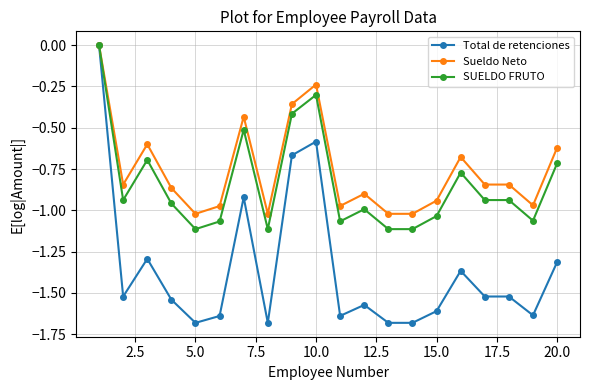

Which series has the largest total across all categories?

Sueldo Neto